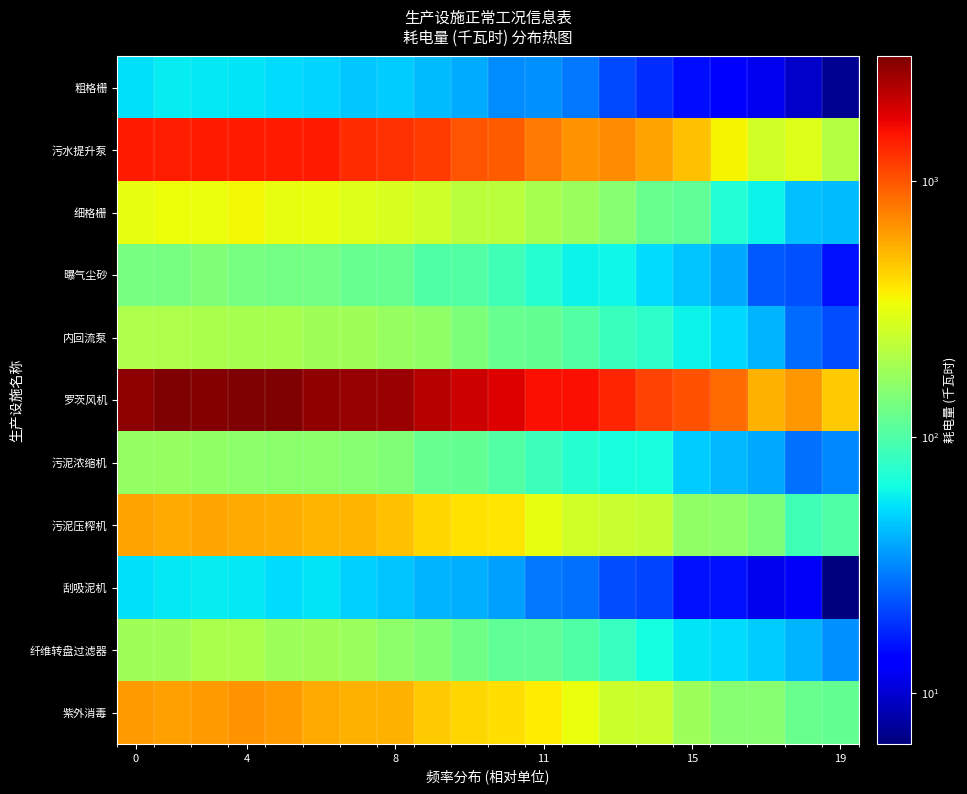

How many series are shown in this chart?

11